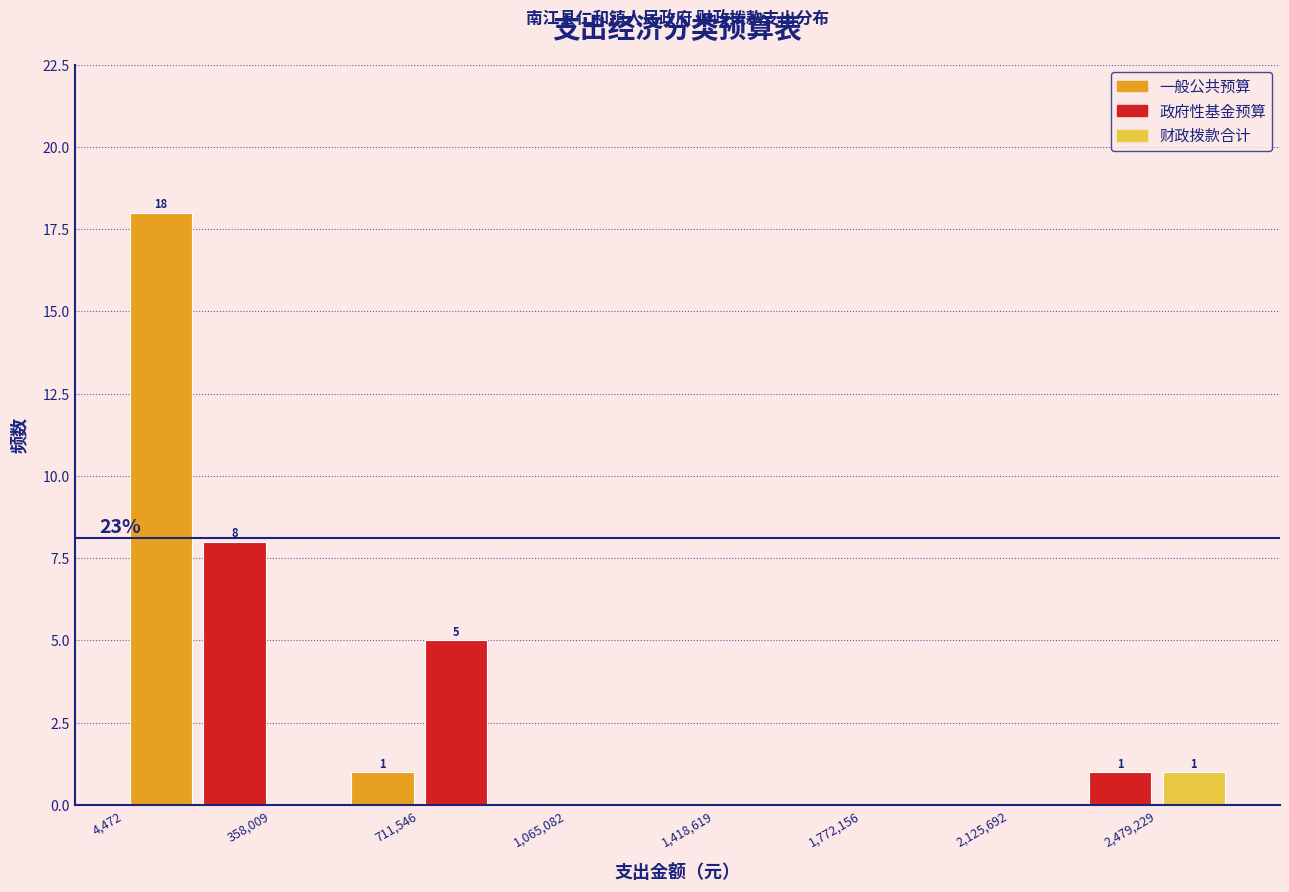

Around what value on the x-axis is the tallest bar? Give the approximate position of its centre, as read against the axis.

100000